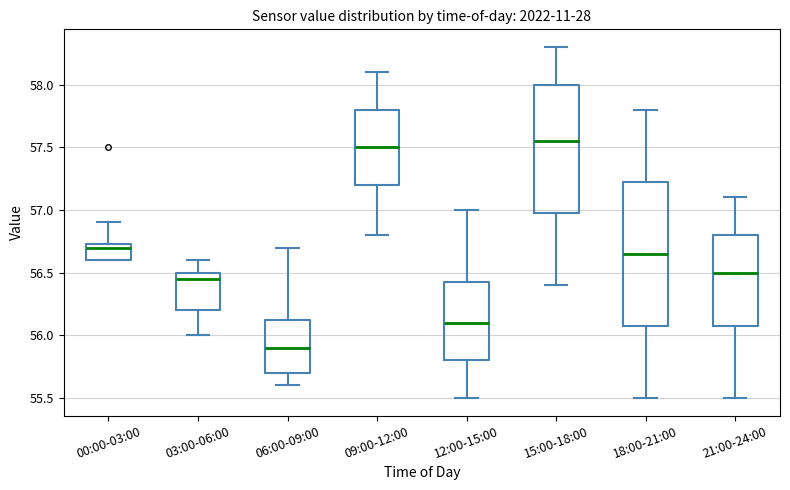

Comparing the boxes themselves (not the whiskers), which one is the tallest?

18:00-21:00